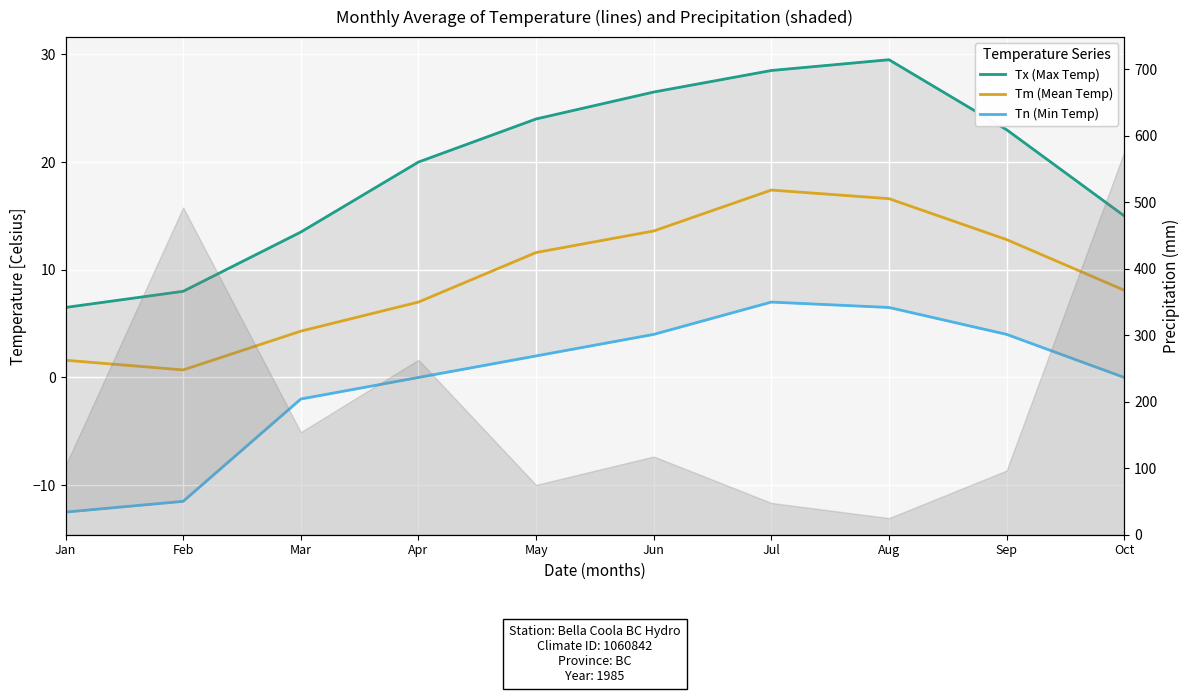

What are all the series names shown in the legend?

Tx (Max Temp), Tm (Mean Temp), Tn (Min Temp)